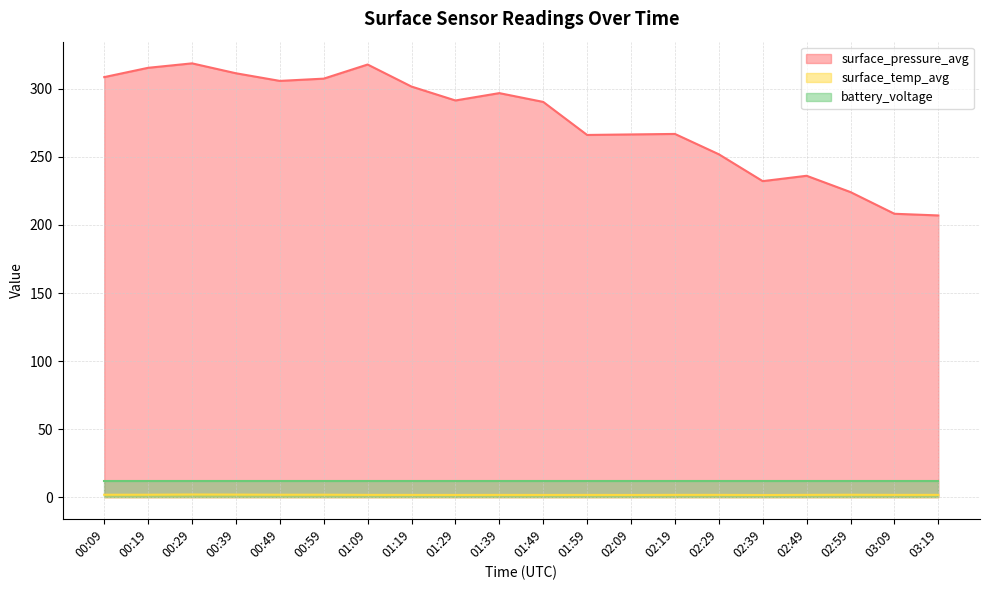

How many series are shown in this chart?

3